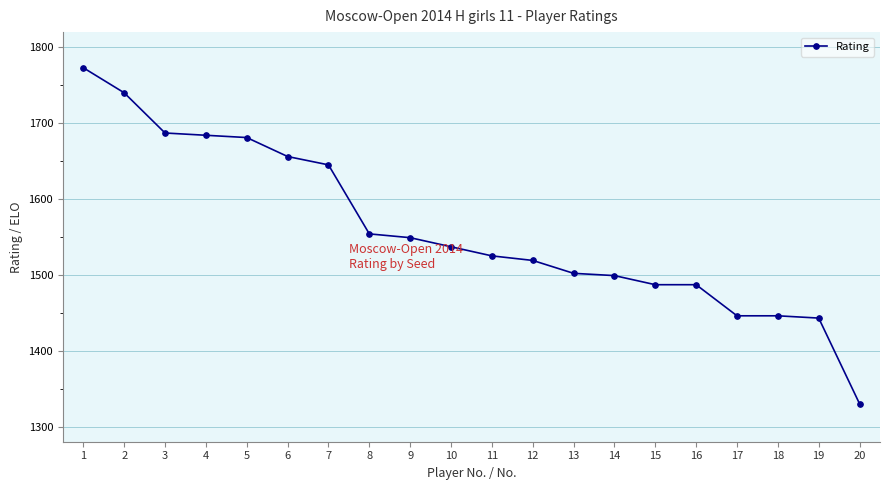

Read the value at 17, to the nearest 10.

1450